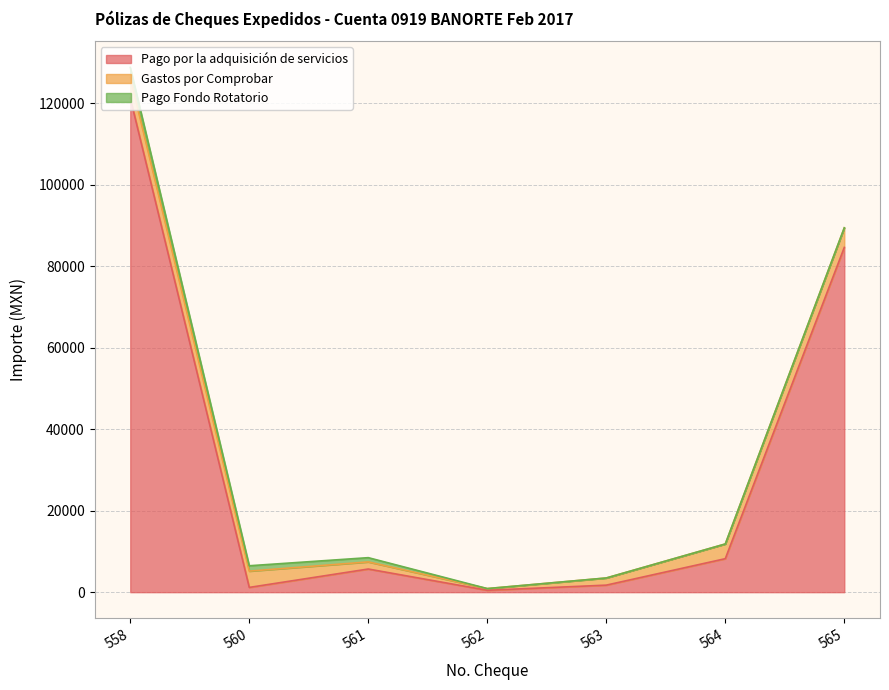

What is the difference between the maximum and minimum values in the Gastos por Comprobar series?

4579.0